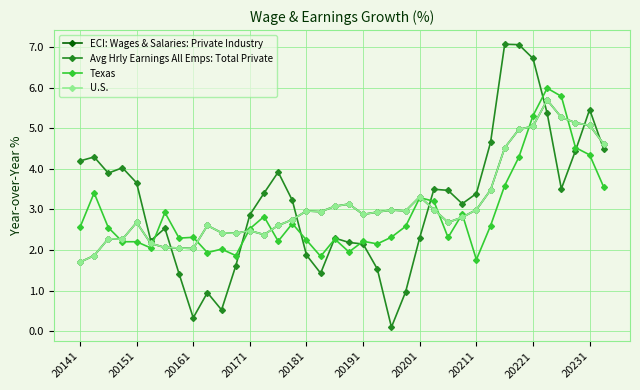

Is this an area chart (filled region under the line)?

No